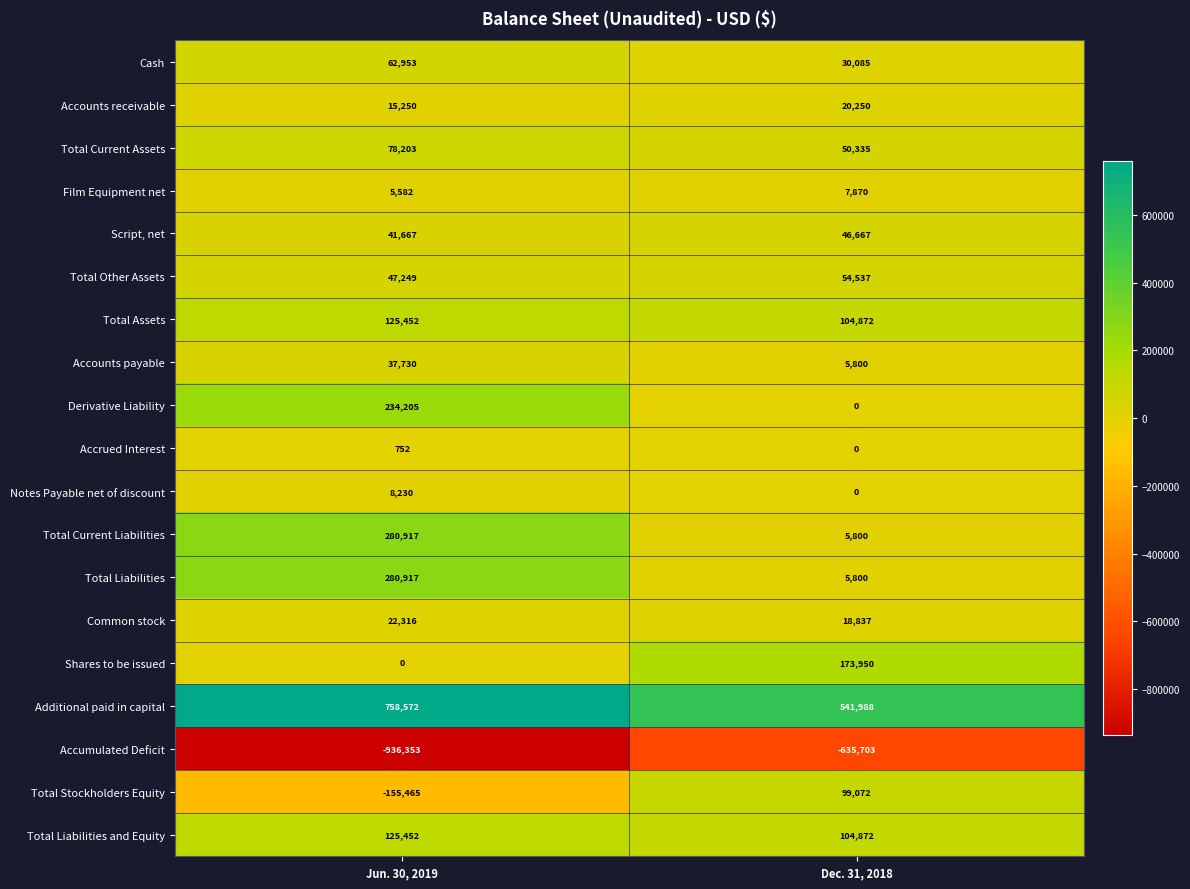

Which series has the largest range (max minus min)?

Accumulated Deficit